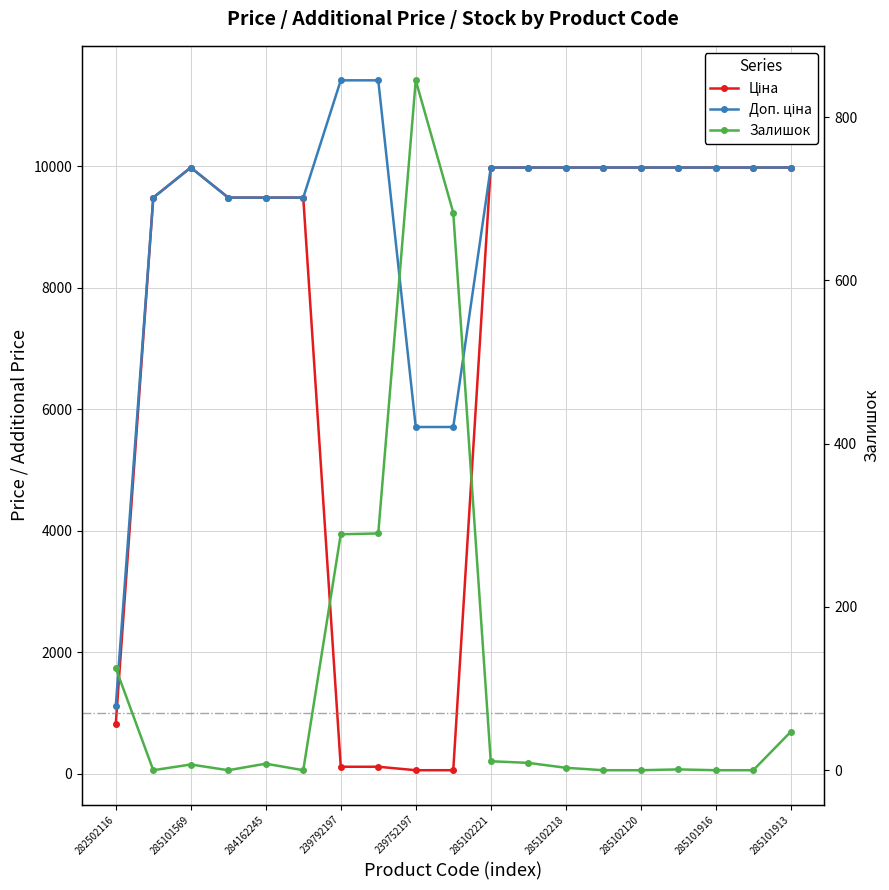

What is the sum of all Доп. ціна values?

173009.3